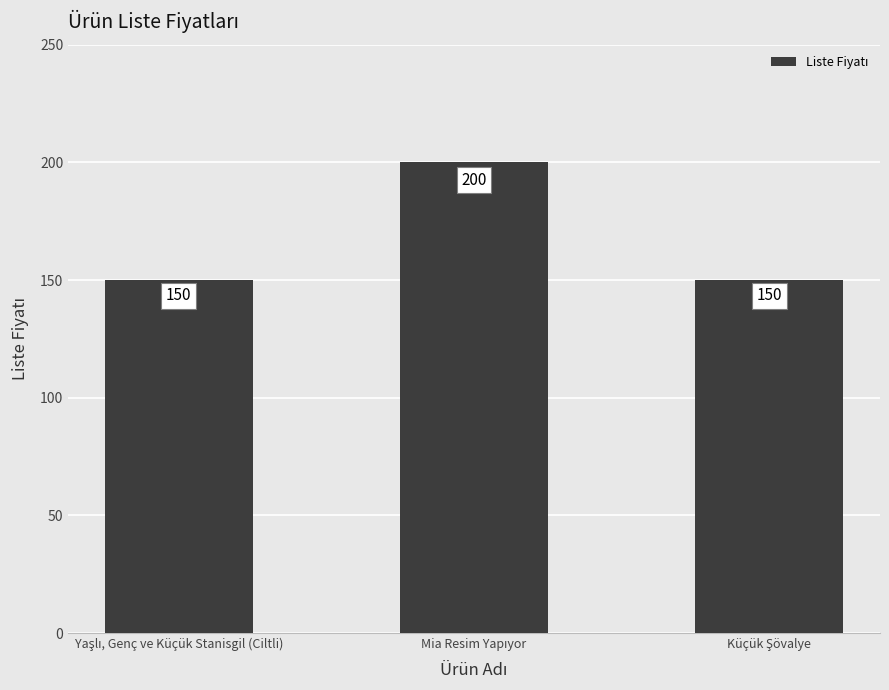

What is the sum of all values?

500